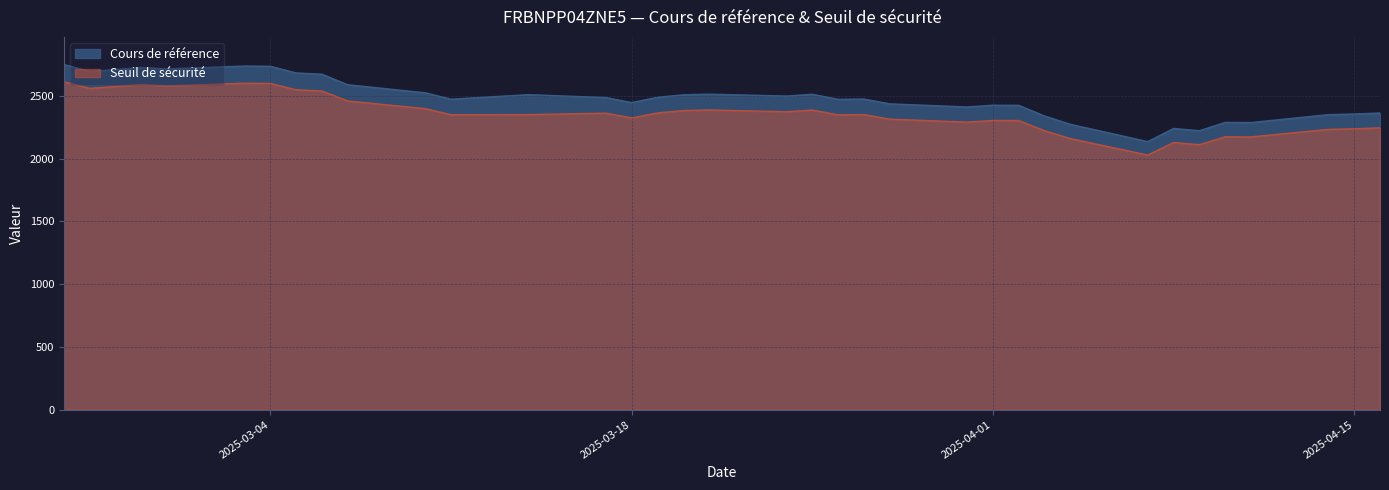

What is the difference between the maximum and minimum values in the Cours de référence series?

614.0